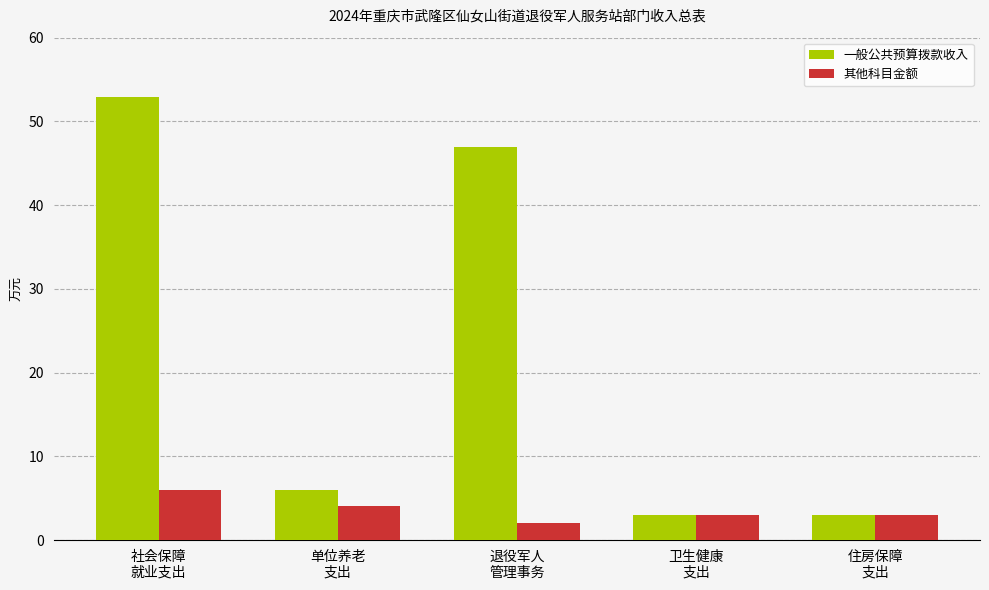

True or false: 一般公共预算拨款收入 has a value of 3.0 at 住房保障
支出.

True